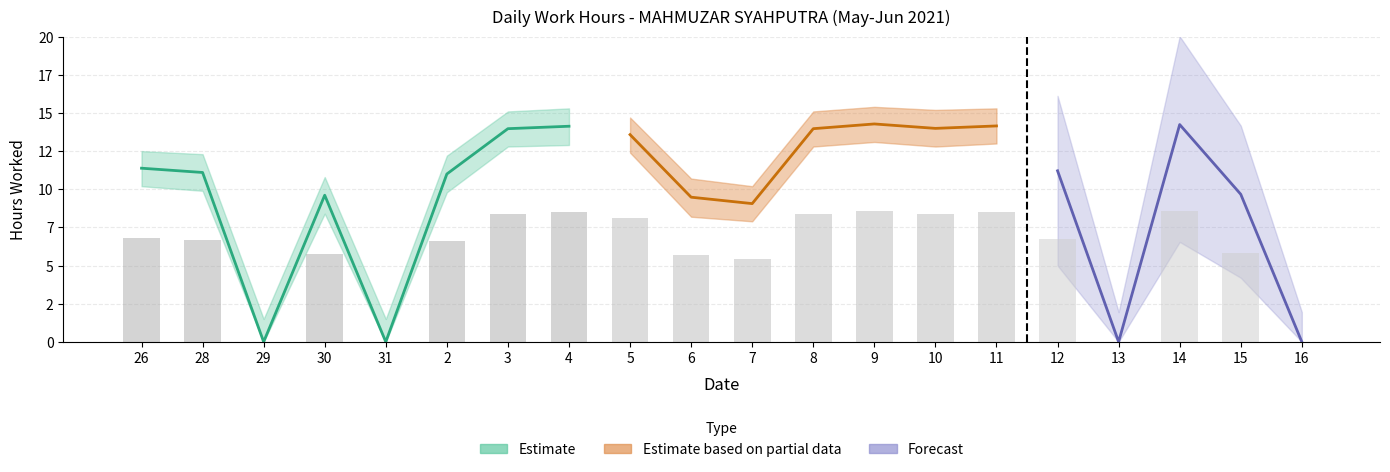

Where is Low_upper nearest to the value 8?

7